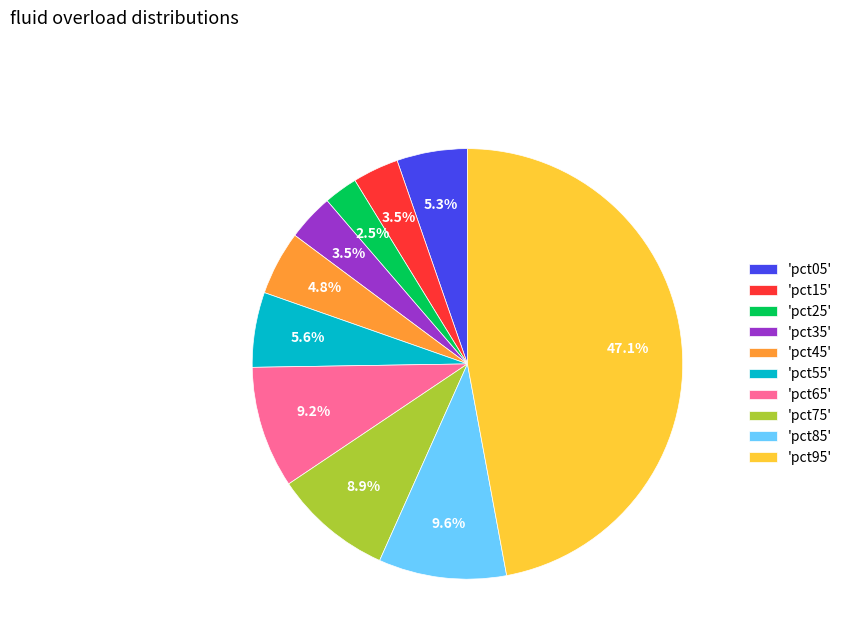

What percentage is NOT represented by 'pct85'?

90.4%